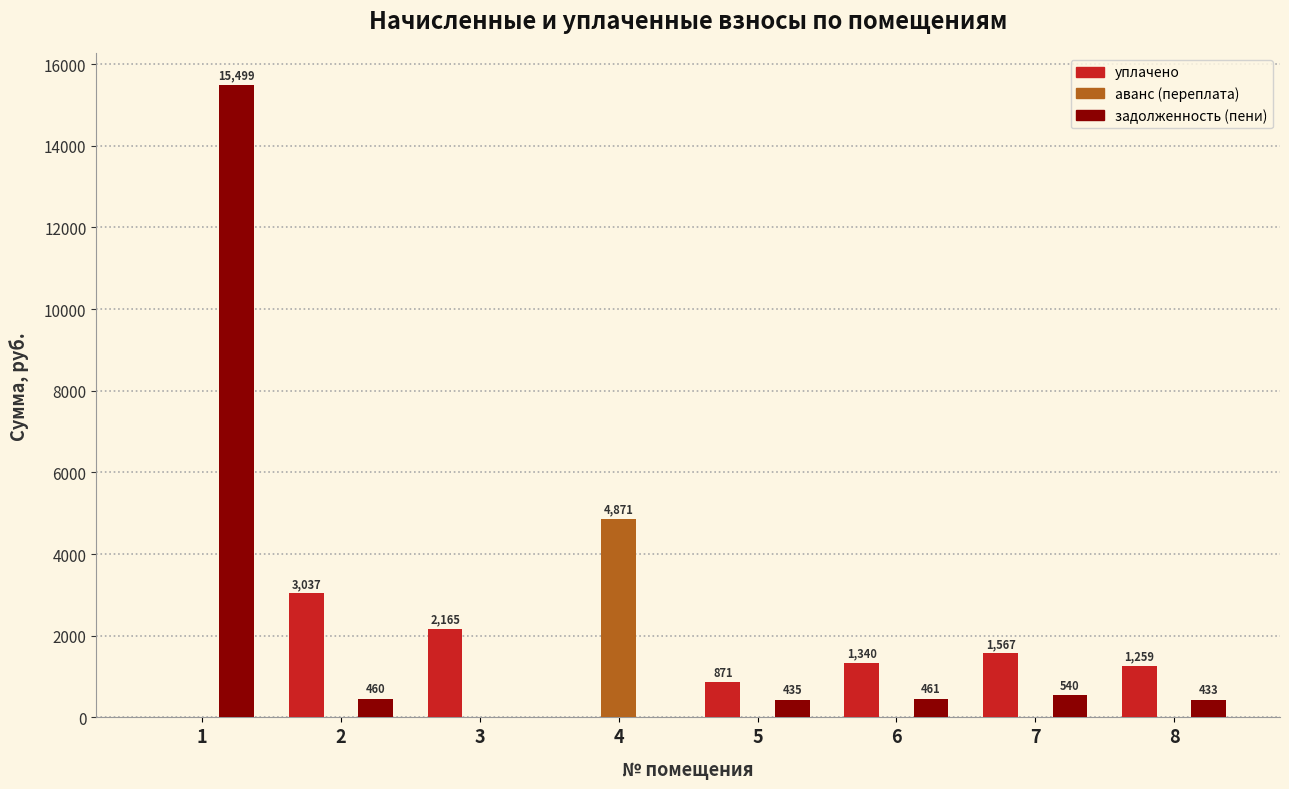

Are the bars grouped side by side (vs. stacked)?

Yes